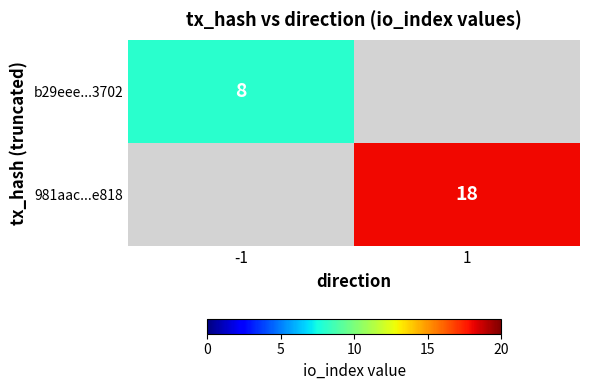

The 981aac...e818 series shows 18 at 1. True or false?

True